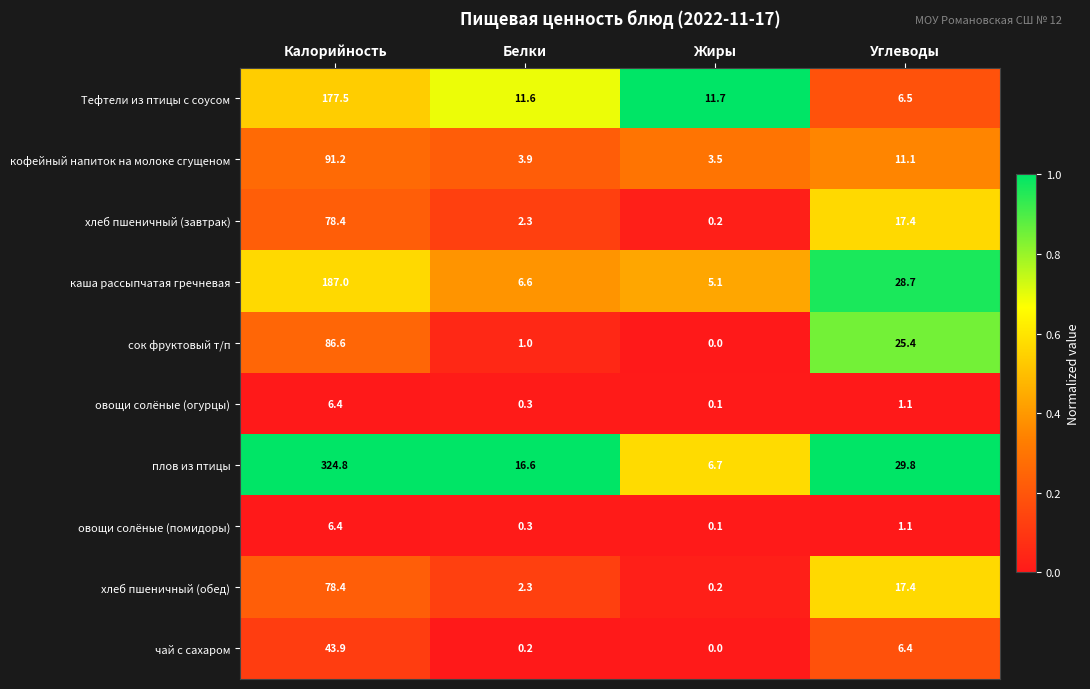

What is the difference between the highest and lowest values at Жиры?

11.7